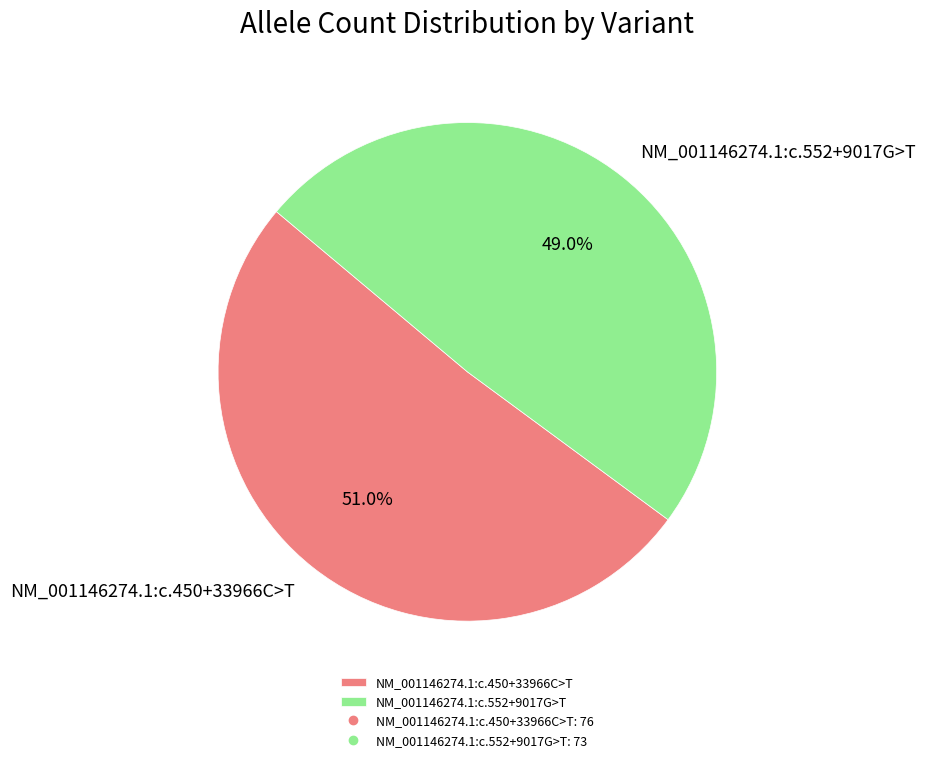

What percentage do NM_001146274.1:c.552+9017G>T and NM_001146274.1:c.450+33966C>T together represent?

100.0%